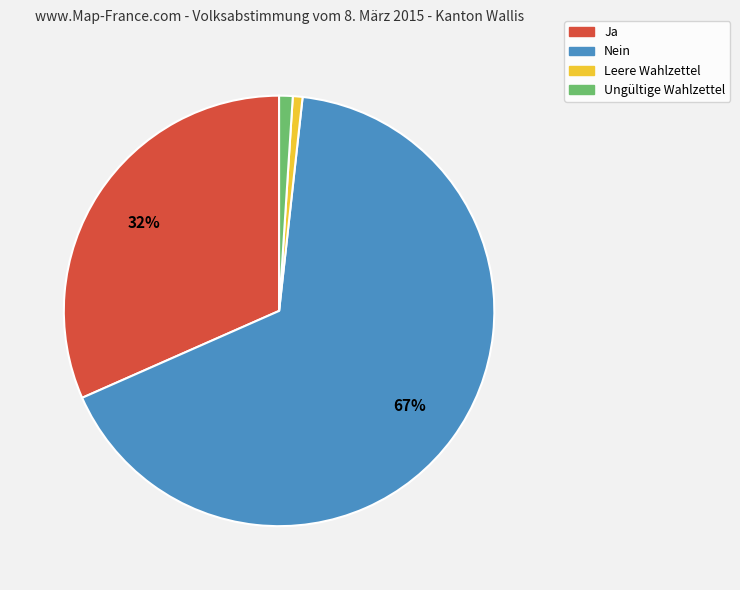

Is the sum of Ungültige Wahlzettel and Nein greater than half?

Yes